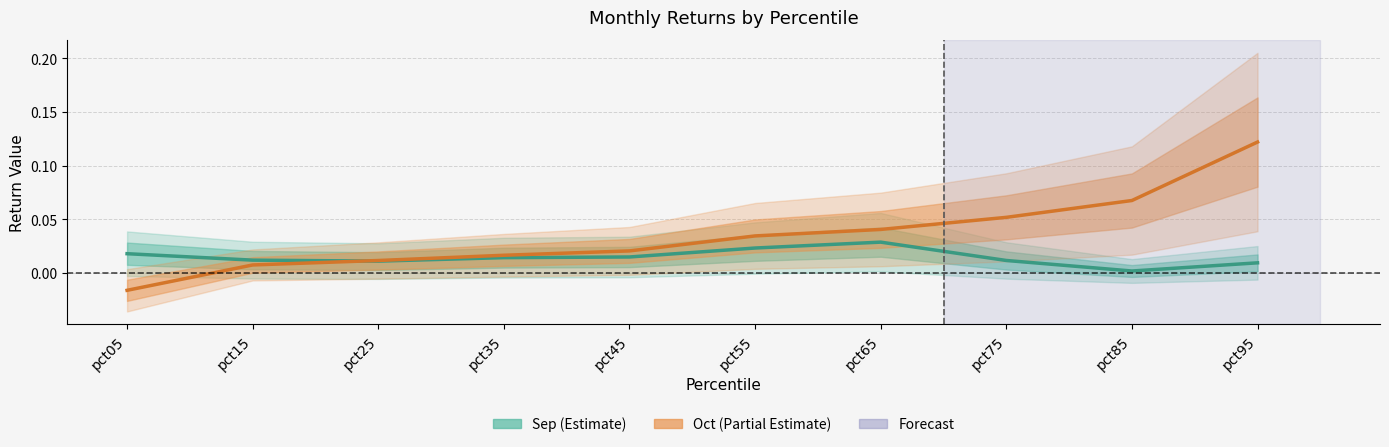

How many lines are shown in the chart?

2